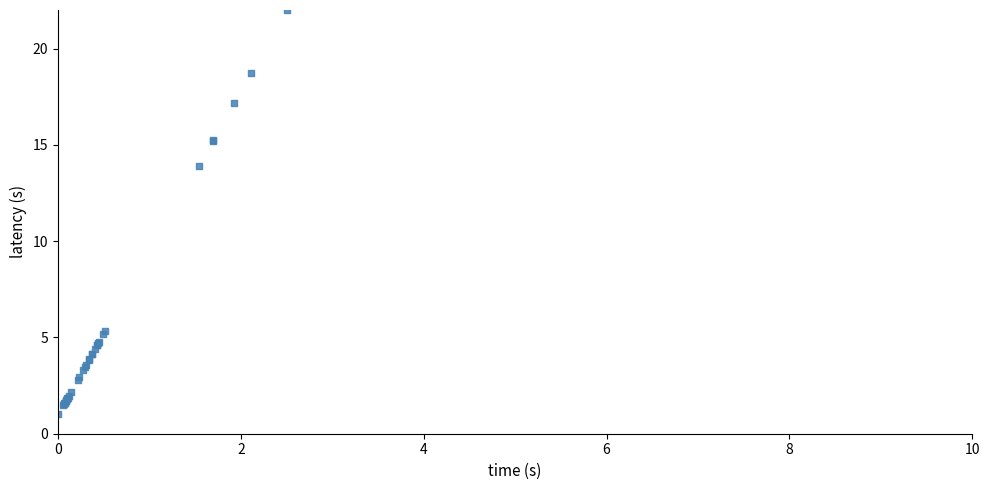

What Y value in the scatter plot is closest to 11?

13.9